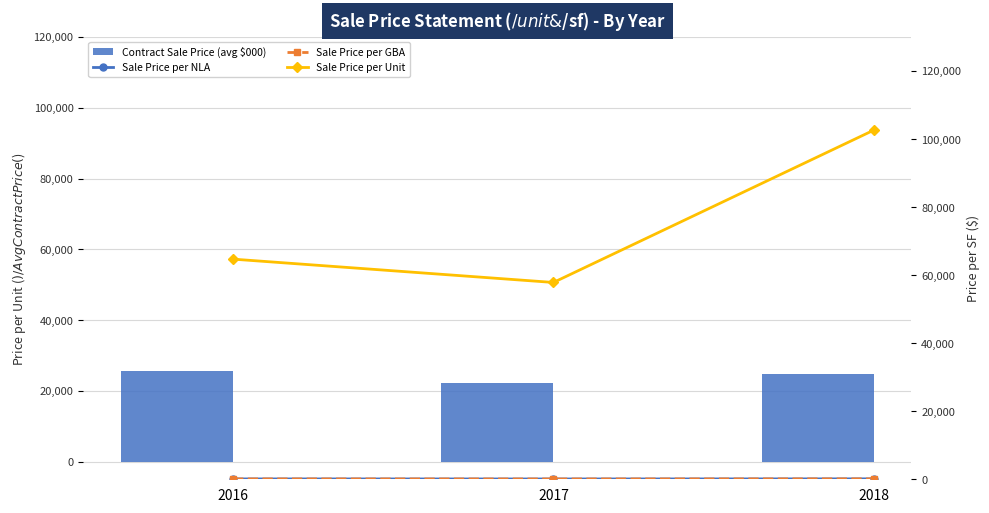

What is the average value of the Sale Price per GBA series?

95.6